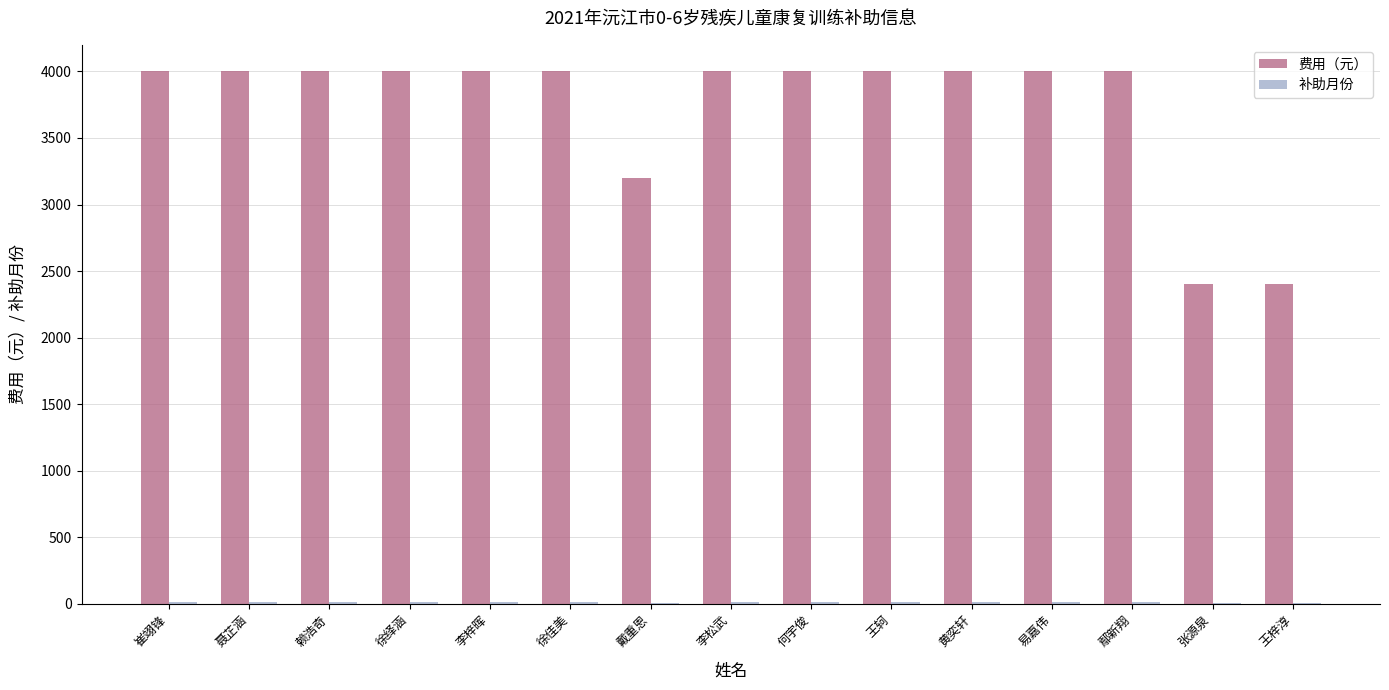

How many groups of bars are there?

15